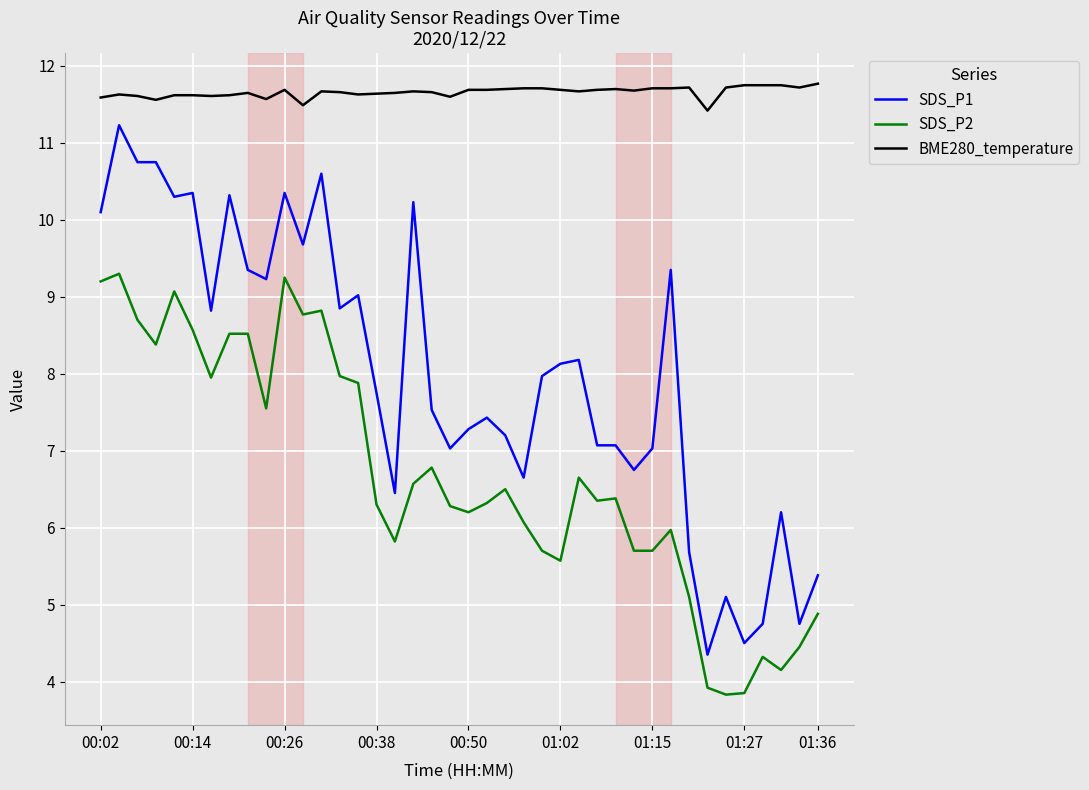

What is the greatest value displayed?

11.8